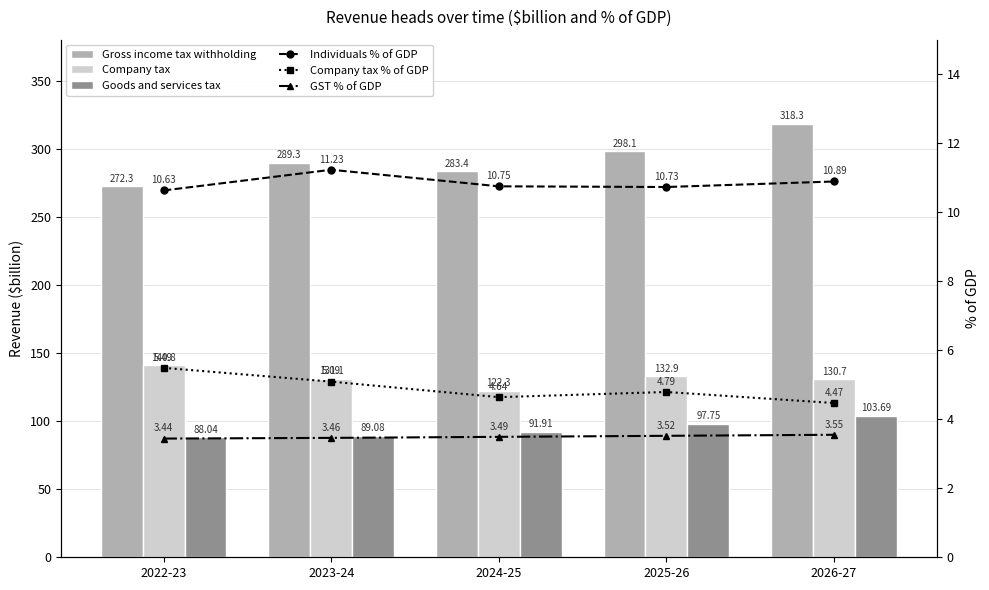

What is the sum of the Company tax % of GDP values at 2025-26 and 2026-27?

9.3